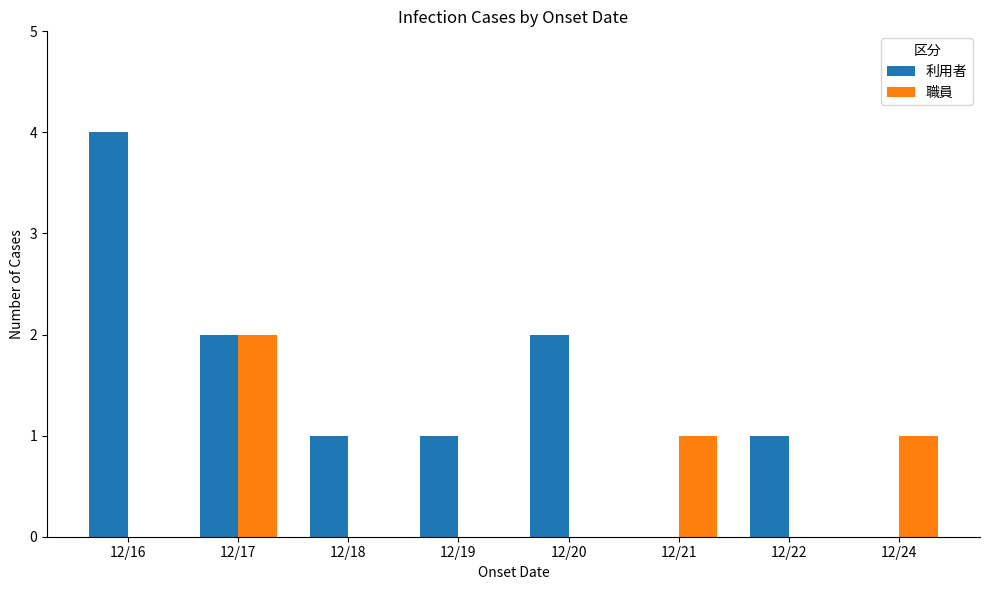

The value of 利用者 at 12/19 is 1. True or false?

True